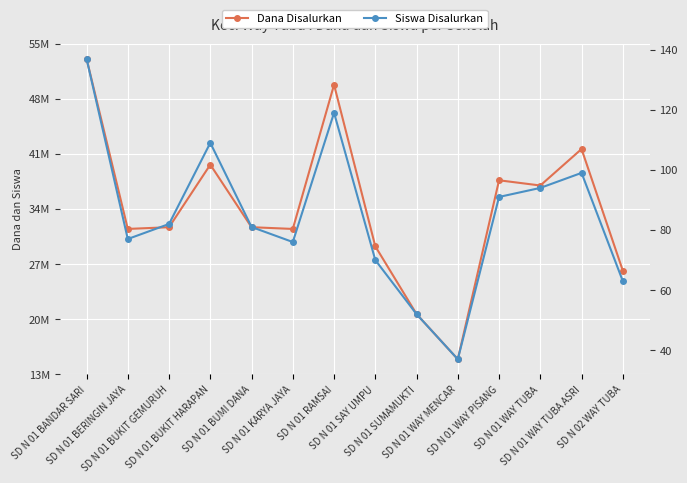

What are all the series names shown in the legend?

Dana Disalurkan, Siswa Disalurkan